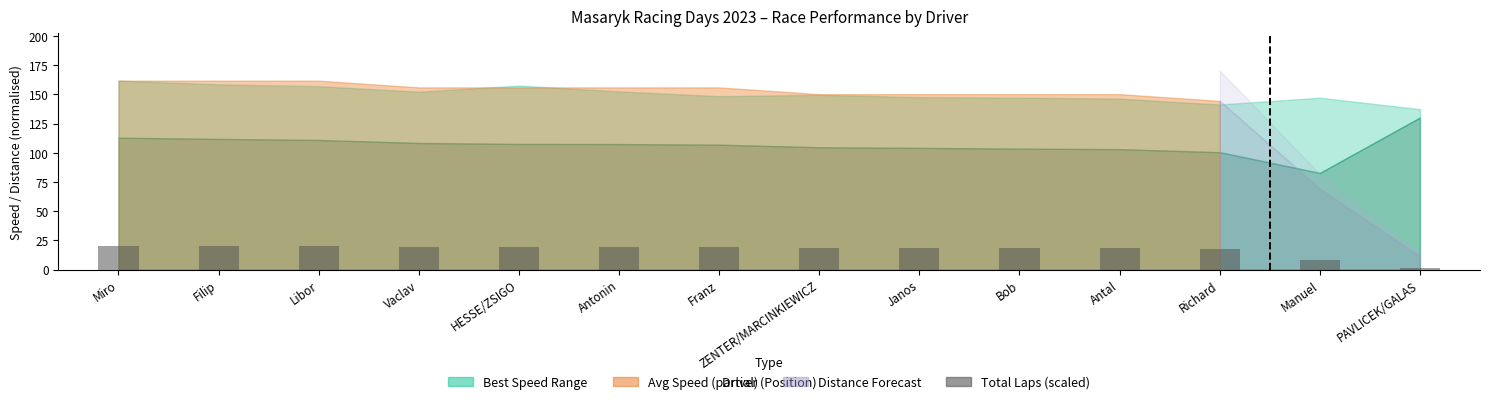

How many categories are shown in the chart?

14